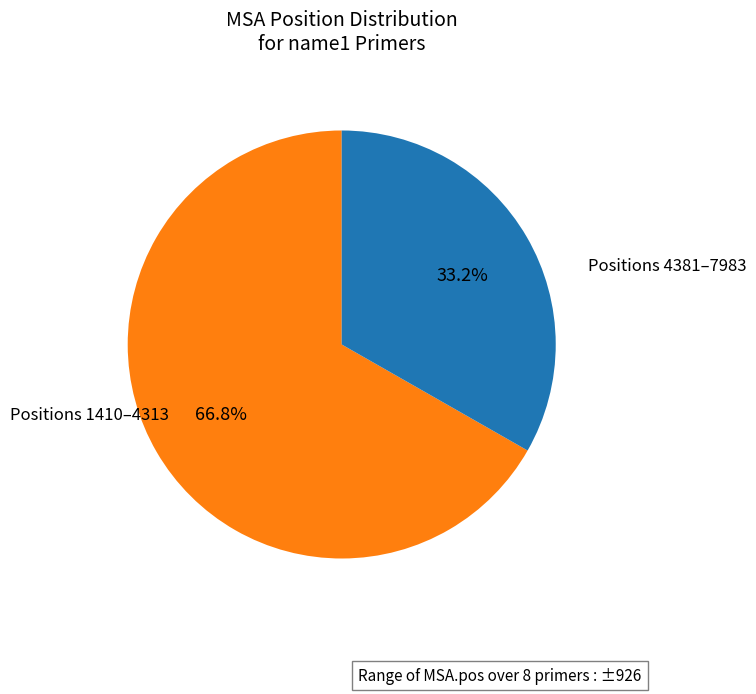

Is there any slice that represents more than half of the pie?

Yes